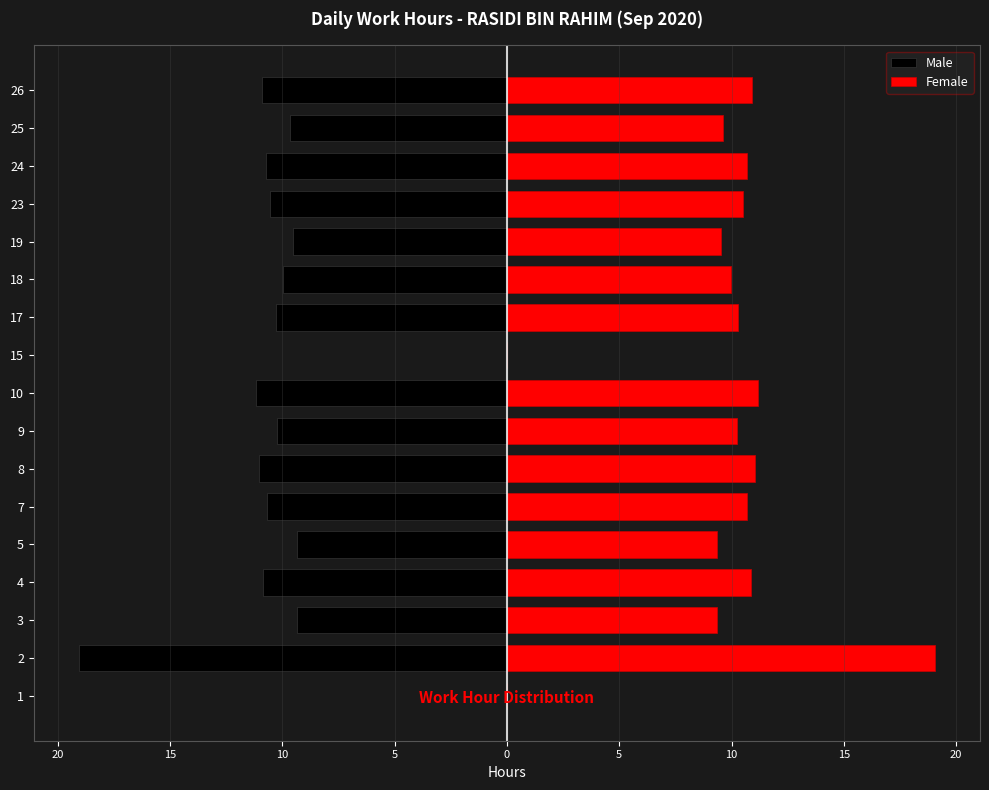

What is the value of the Male bar at the 8th from the left?

-10.2